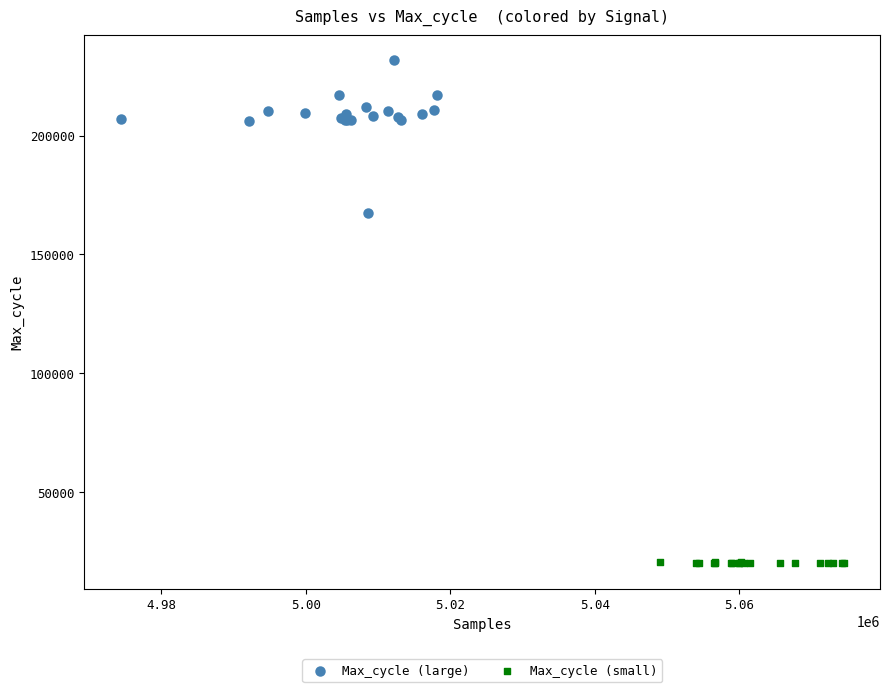

Which series has the widest spread of Y values?

Max_cycle (large)